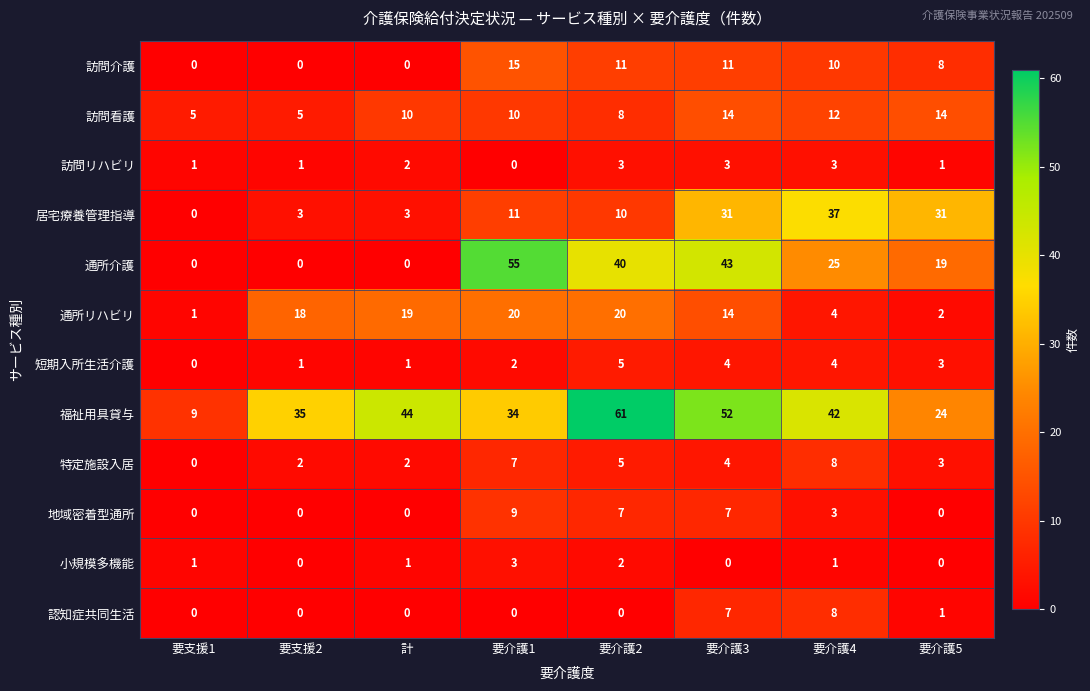

Which series changed the most between 要介護2 and 要介護4?

居宅療養管理指導